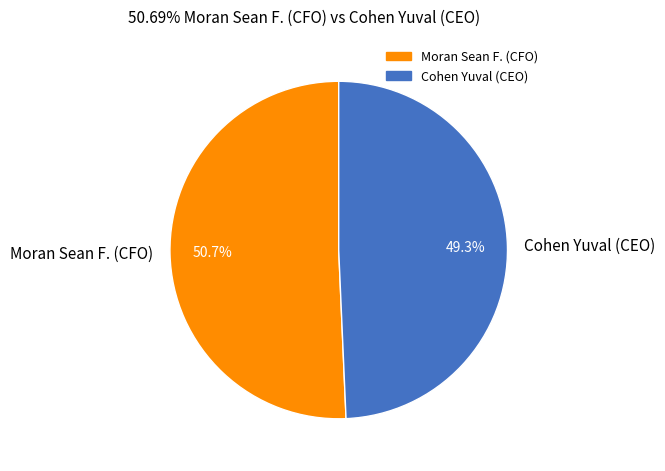

Rank the categories by value from highest to lowest.

Moran Sean F. (CFO), Cohen Yuval (CEO)